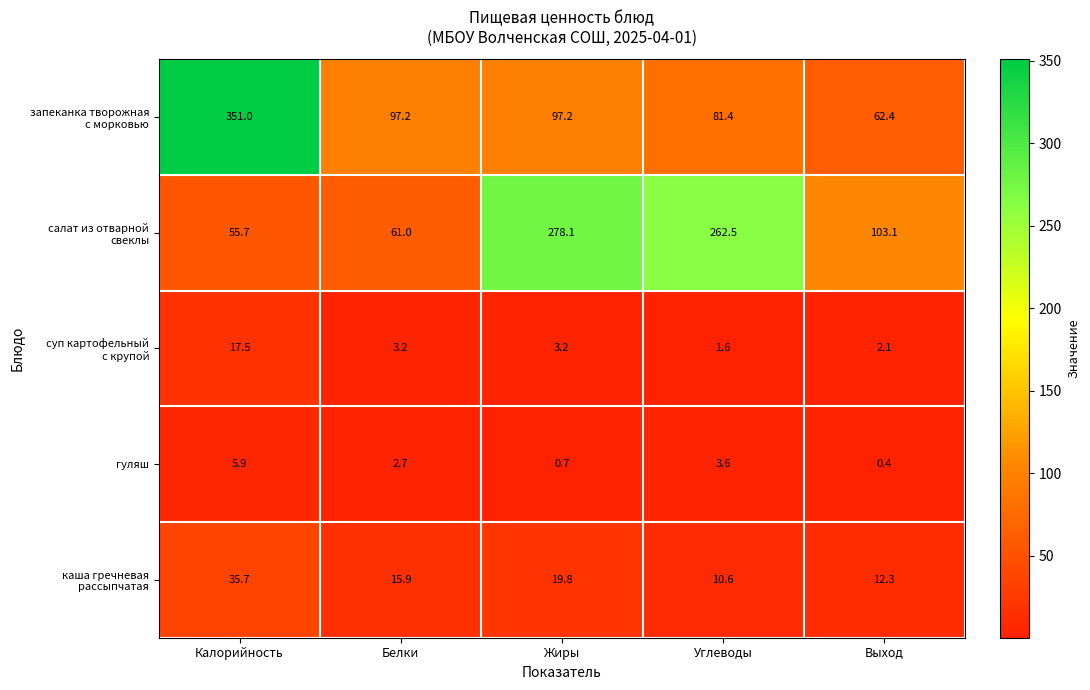

At which category is the sum across all series the highest?

Калорийность